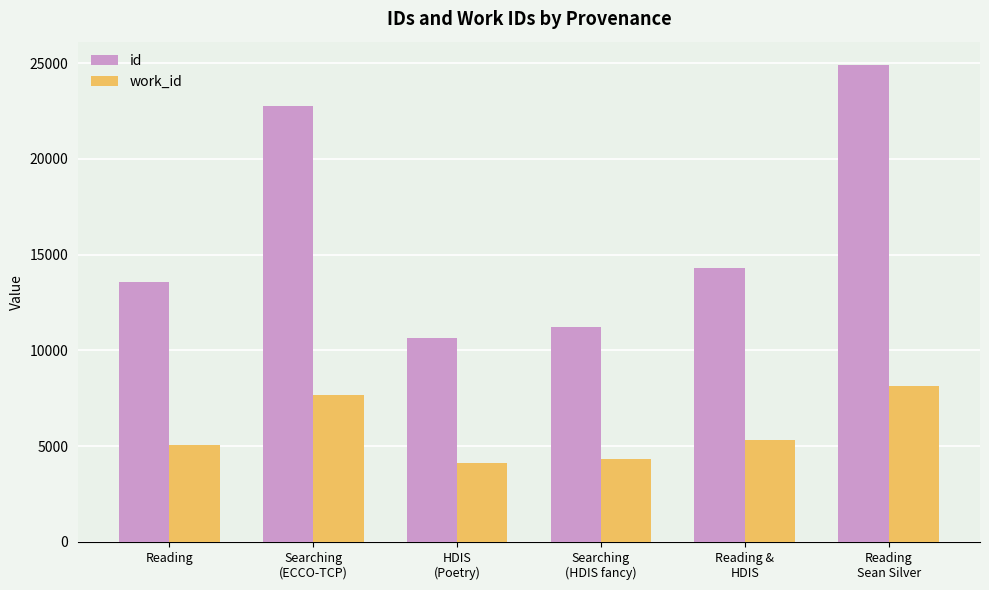

What is the average value of the work_id series?

5775